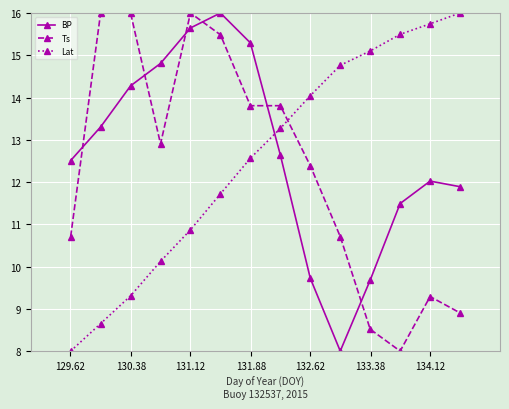

Rank the series by their average value, from lowest to highest.

Ts, Lat, BP